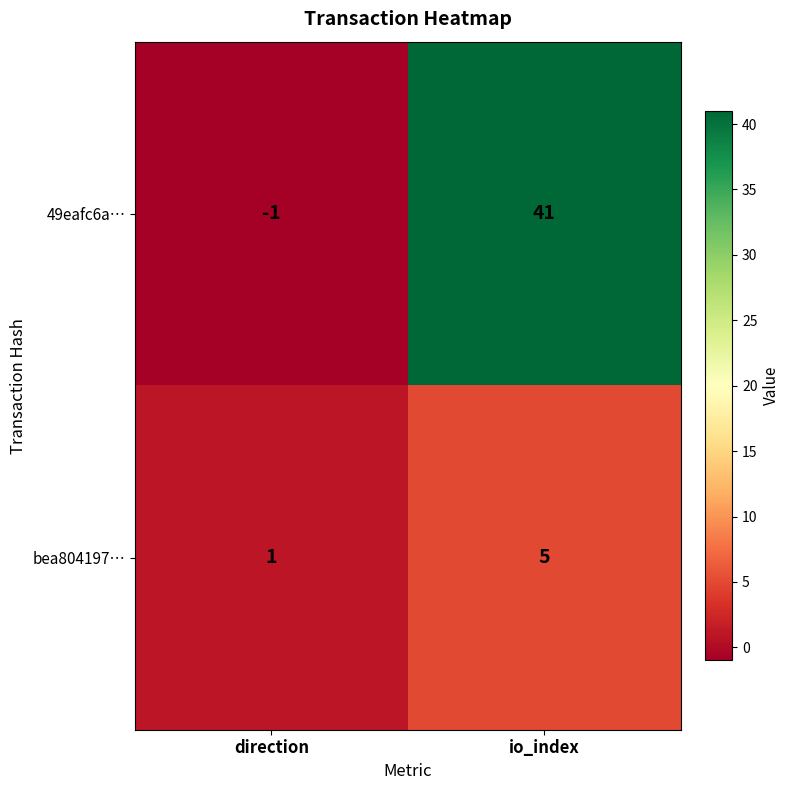

What is the sum of the 49eafc6a… values at direction and io_index?

40